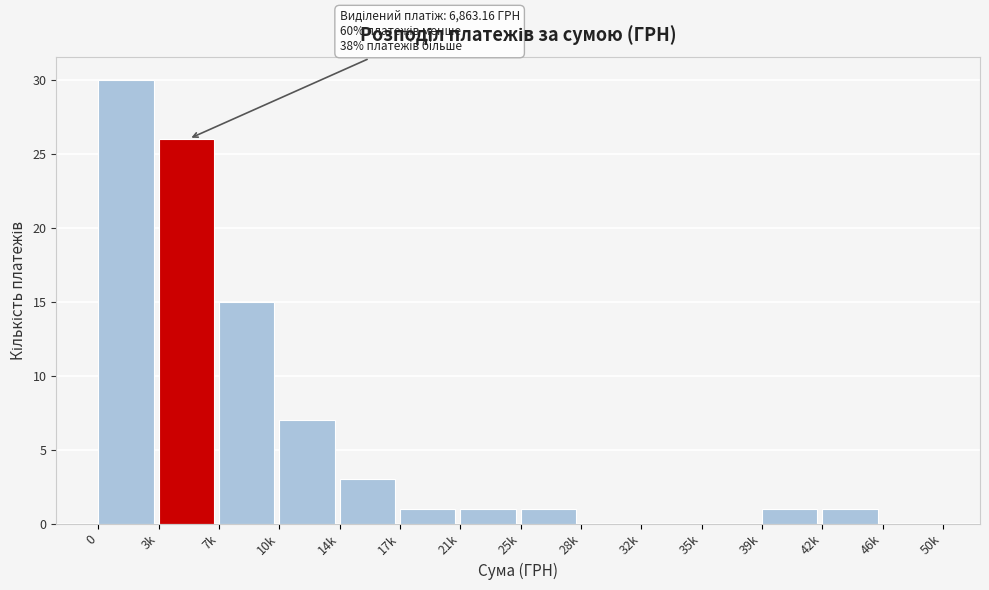

Reading left to right, transcribe all the data shown in this chart.

0=30	3k=26	7k=15	10k=7	14k=3	17k=1	21k=1	25k=1	28k=0	32k=0	35k=0	39k=1	42k=1	46k=0